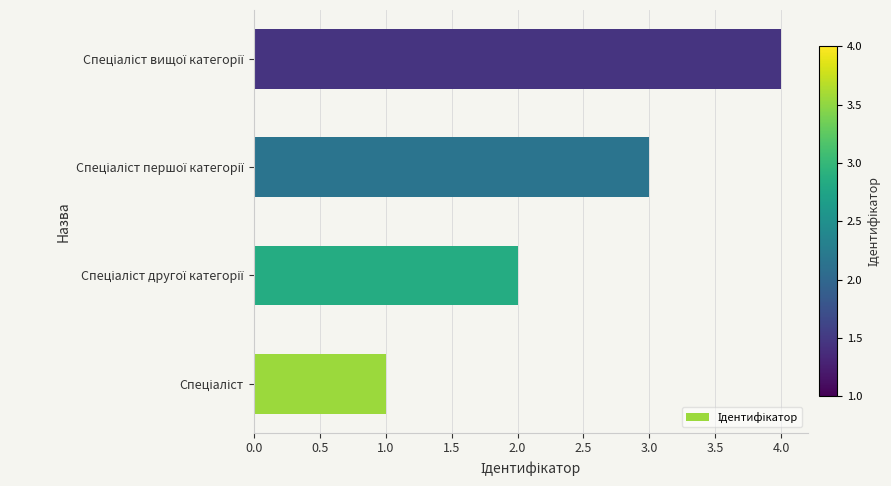

What is the sum of all values?

10